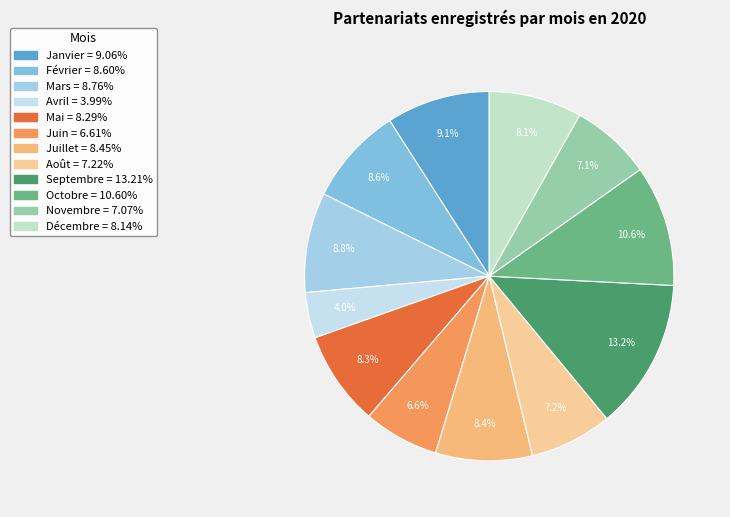

True or false: Juillet accounts for 23% of the total.

False